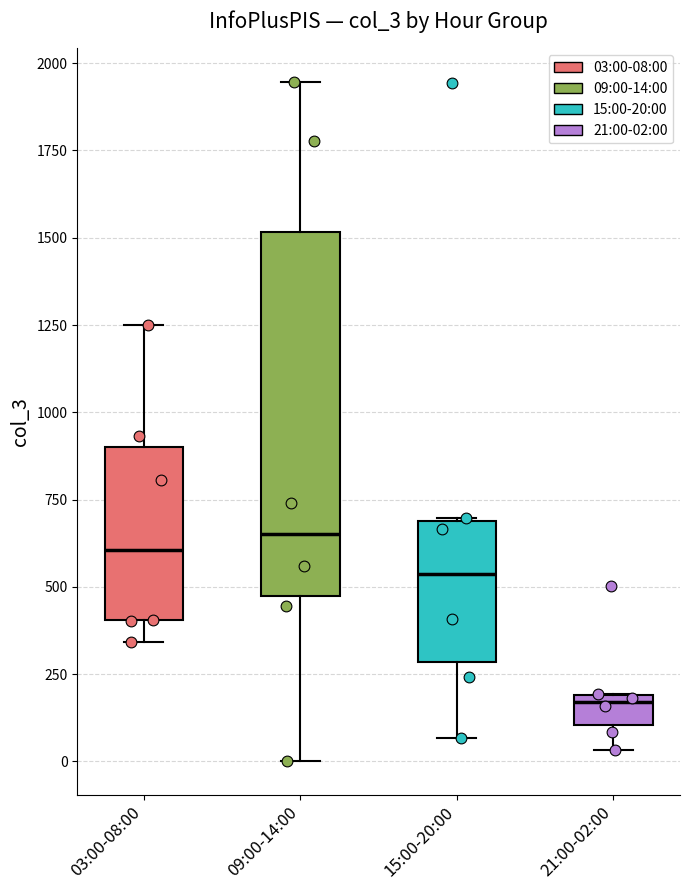

Reading left to right, transcribe this box plot: for each box, give where its median line is, the range the box spans, and where its two whiskers end, as read against the y-axis. The values are not printed on the chart, so give them approximately, as read against the axis.

03:00-08:00: median 600, box 400 to 900, whiskers 350 to 1250
09:00-14:00: median 650, box 450 to 1500, whiskers 0 to 1950
15:00-20:00: median 550, box 300 to 700, whiskers 50 to 700
21:00-02:00: median 150, box 100 to 200, whiskers 50 to 200